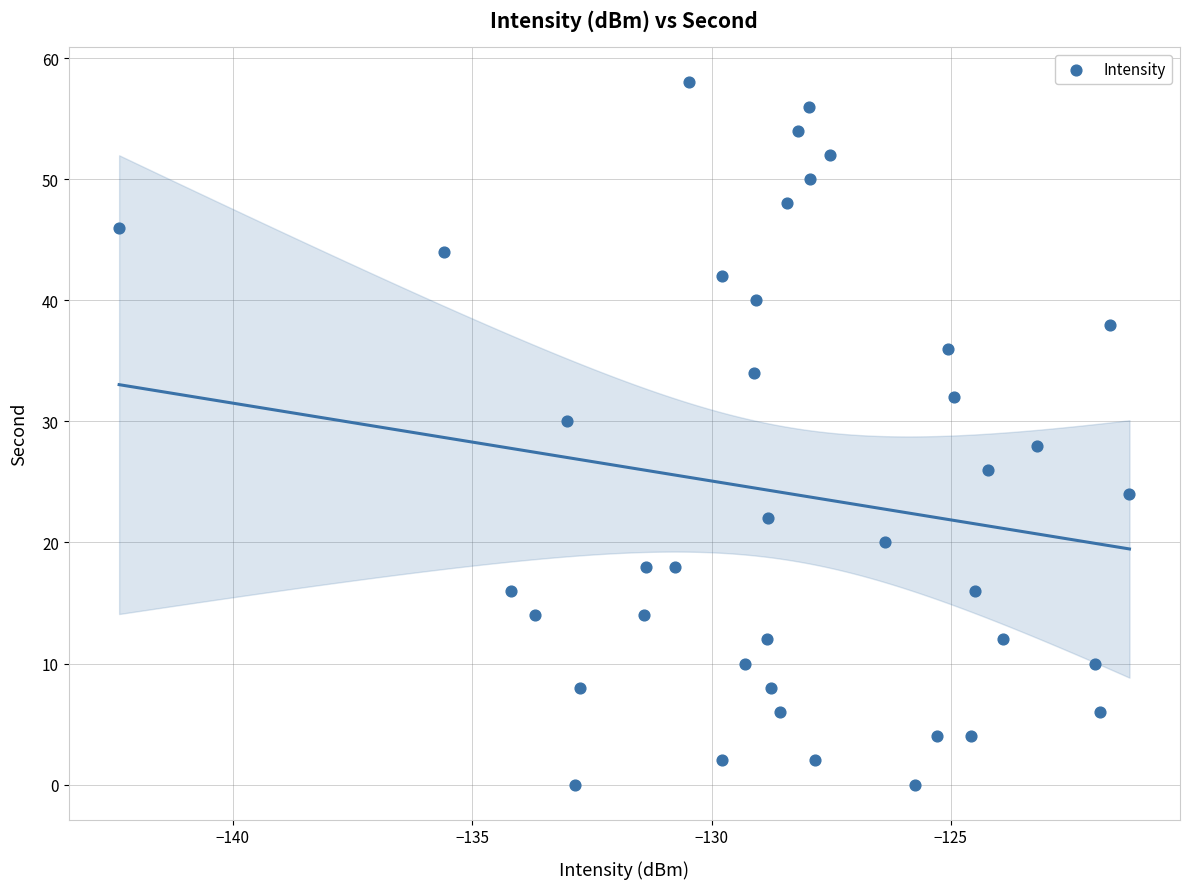

What is the range of Y values (max minus min)?

58